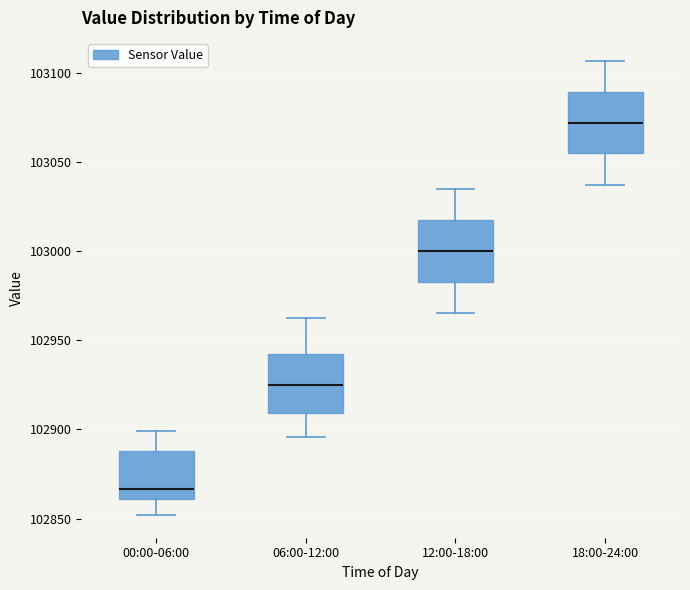

Reading left to right, transcribe this box plot: for each box, give where its median line is, the range the box spans, and where its two whiskers end, as read against the y-axis. The values are not printed on the chart, so give them approximately, as read against the axis.

00:00-06:00: median 102865, box 102860 to 102890, whiskers 102850 to 102900
06:00-12:00: median 102925, box 102910 to 102940, whiskers 102895 to 102960
12:00-18:00: median 103000, box 102985 to 103015, whiskers 102965 to 103035
18:00-24:00: median 103070, box 103055 to 103090, whiskers 103035 to 103105